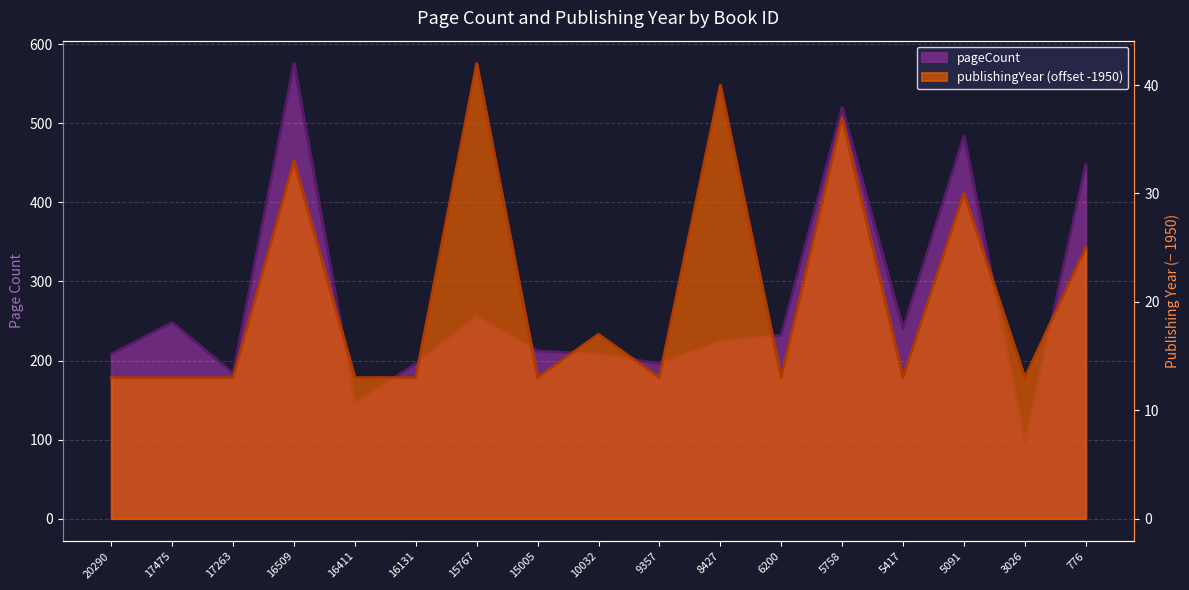

Reading left to right, extract all data points from this chart.

pageCount: 20290=208	17475=248	17263=184	16509=576	16411=146	16131=196	15767=256	15005=212	10032=208	9357=196	8427=224	6200=232	5758=520	5417=240	5091=484	3026=96	776=448
publishingYear: 20290=13	17475=13	17263=13	16509=33	16411=13	16131=13	15767=42	15005=13	10032=17	9357=13	8427=40	6200=13	5758=37	5417=13	5091=30	3026=13	776=25